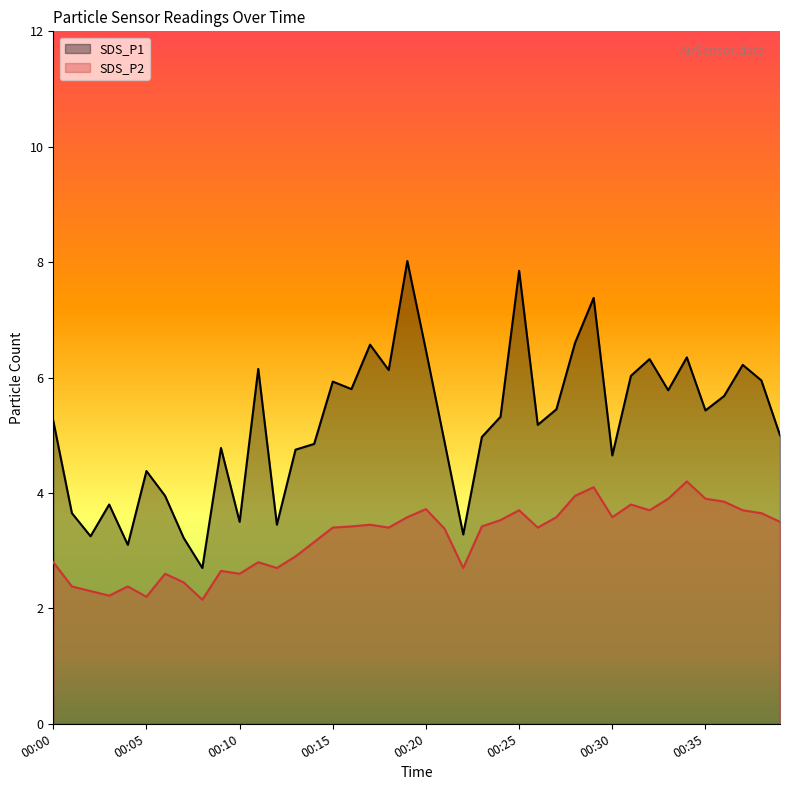

Which series has the largest range (max minus min)?

SDS_P1